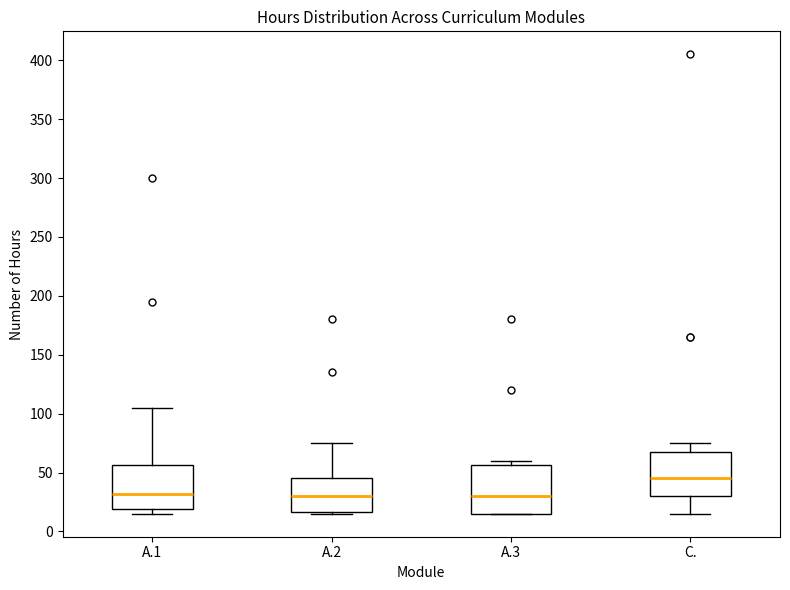

Reading left to right, read every box against the y-axis: the position of its median line, the range the box covers, and the ends of its whiskers. The values are not printed on the chart, so give them approximately, as read against the axis.

A.1: median 30, box 20 to 55, whiskers 15 to 105
A.2: median 30, box 15 to 45, whiskers 15 (just below the box's lower edge) to 75
A.3: median 30, box 15 to 55, whiskers 15 to 60
C.: median 45, box 30 to 70, whiskers 15 to 75